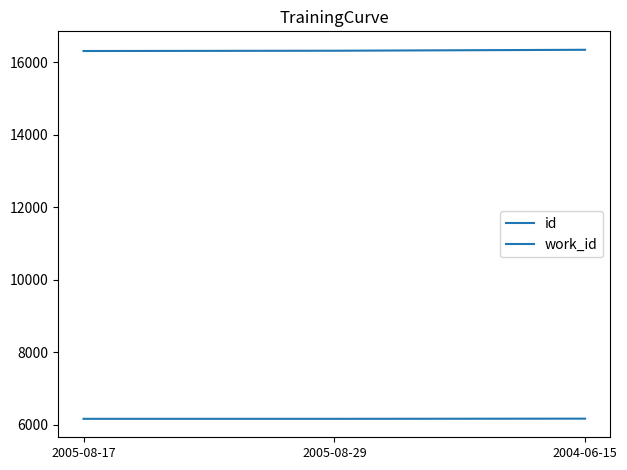

Which series has the largest total across all categories?

id